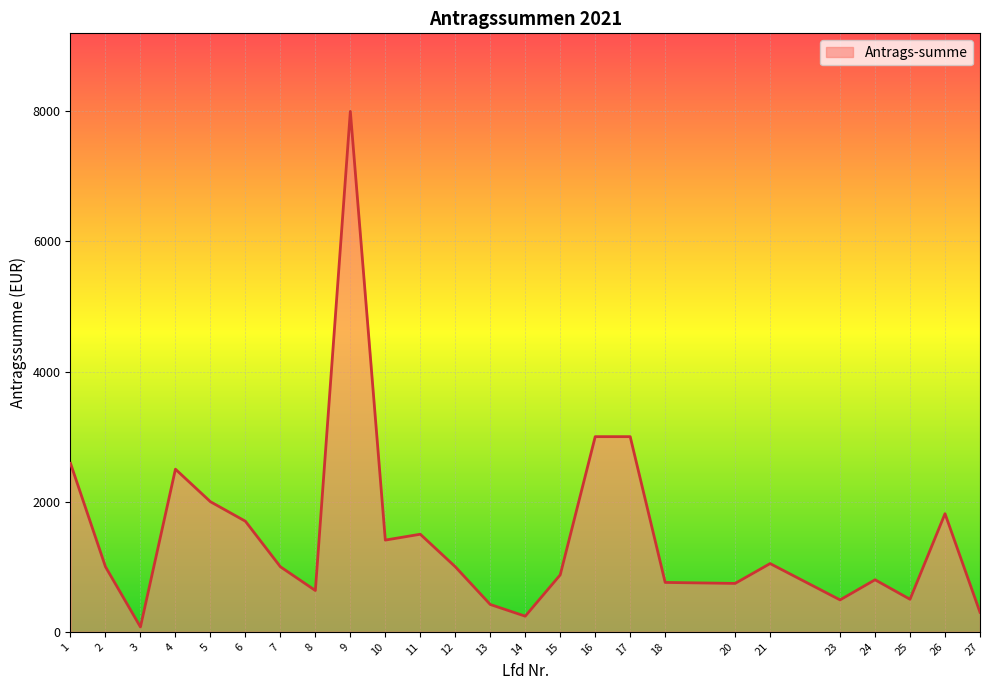

Approximately how many times larger is the value at 20 compared to 16?

0.2